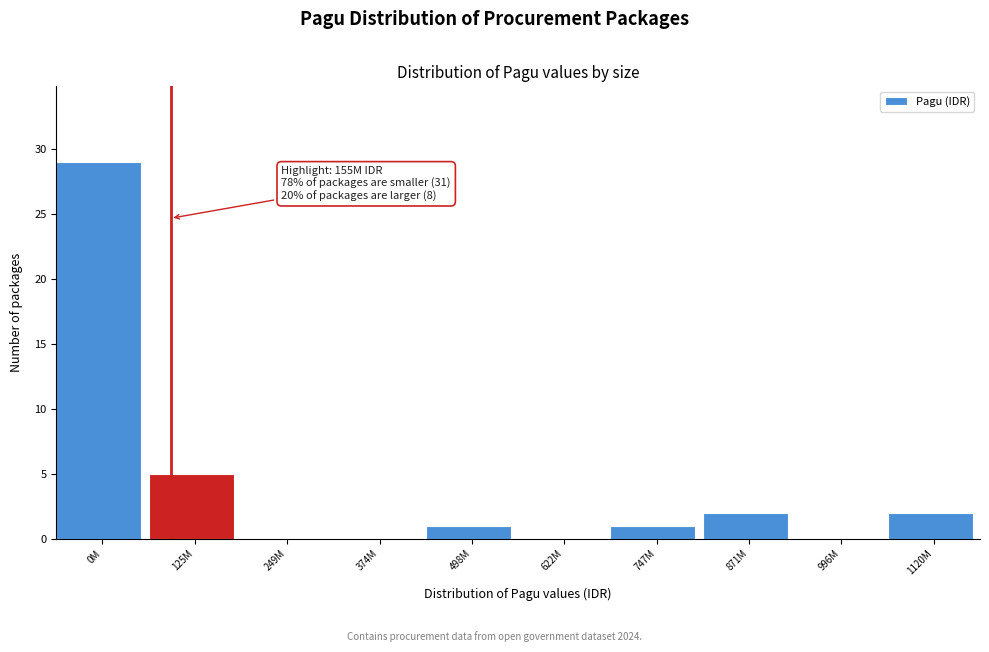

Reading left to right, what are all the values shown in this chart?

0M=29	125M=5	249M=0	374M=0	498M=1	622M=0	747M=1	871M=2	996M=0	1120M=2